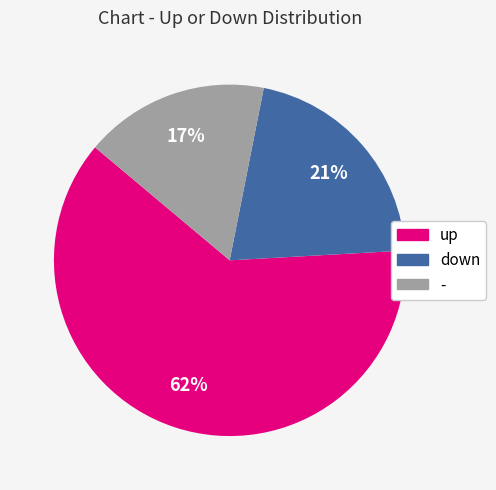

Is the sum of down and - greater than half?

No